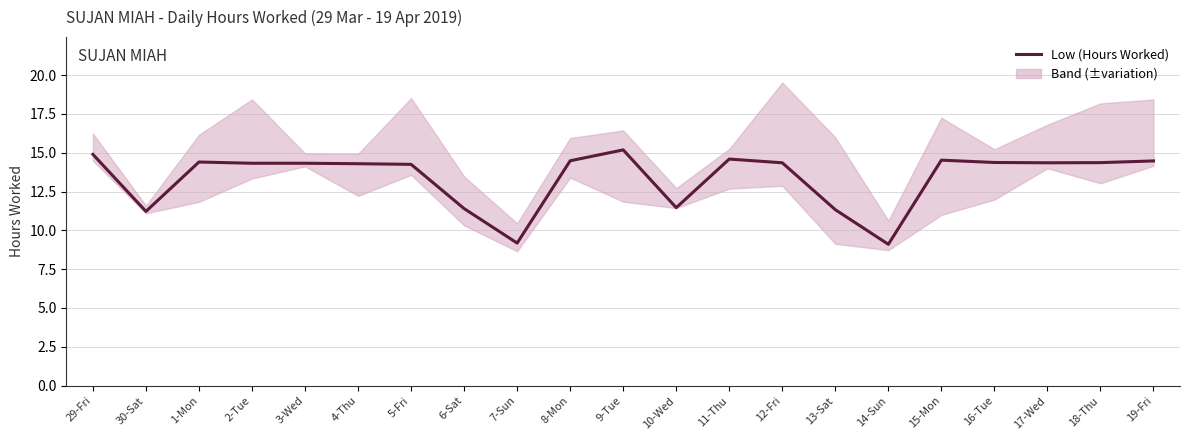

At which category does the chart reach its peak across all series?

9-Tue